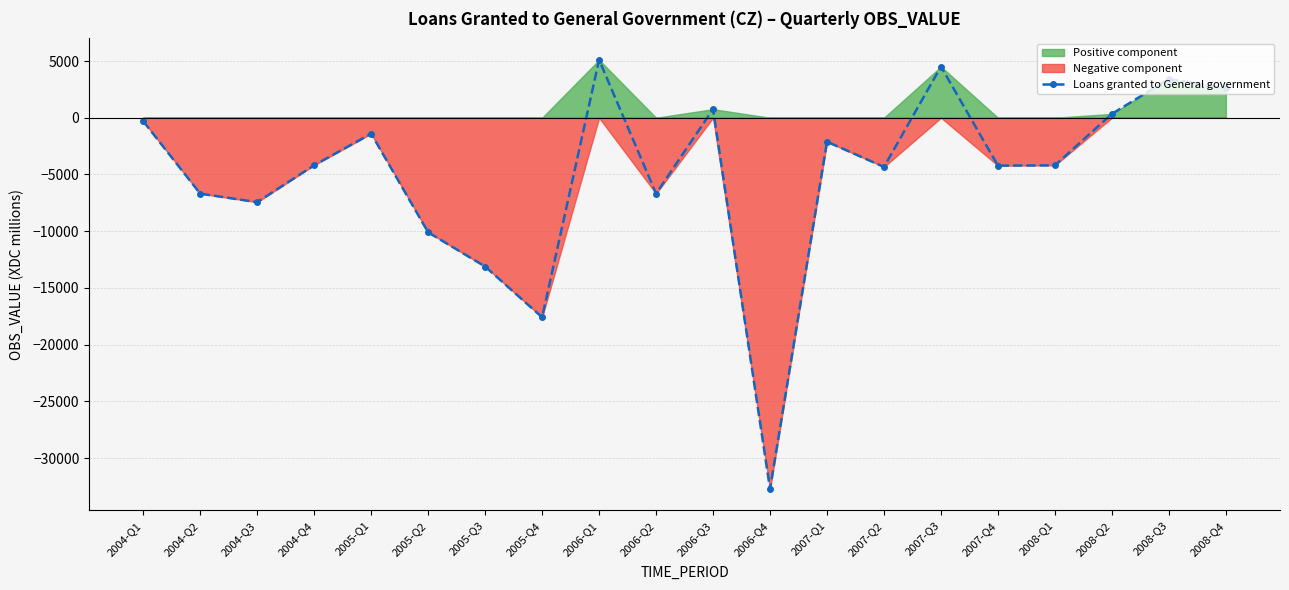

Count the number of values greater than -4185.

9